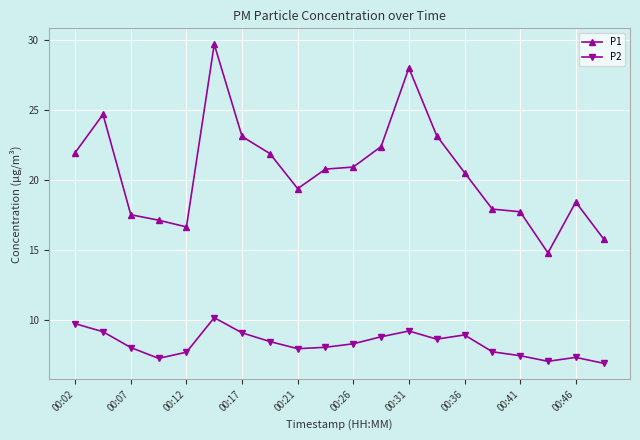

True or false: P1 and P2 intersect in this chart.

False